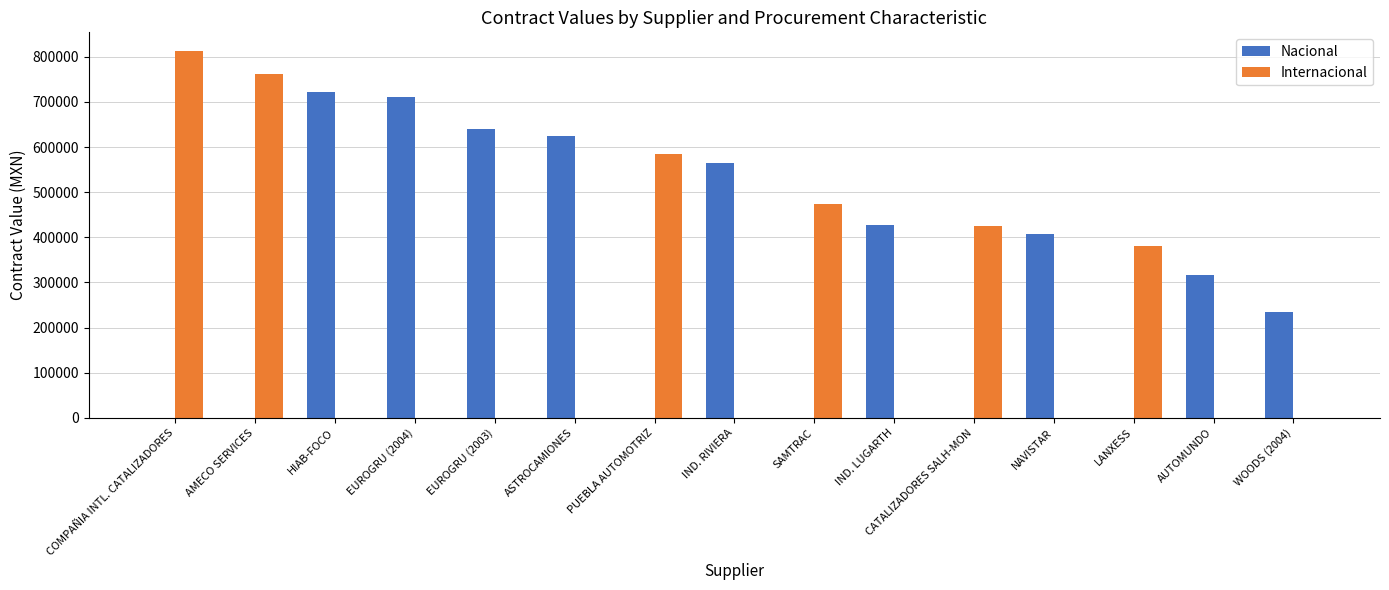

How many values in the Nacional series exceed 316691?

8